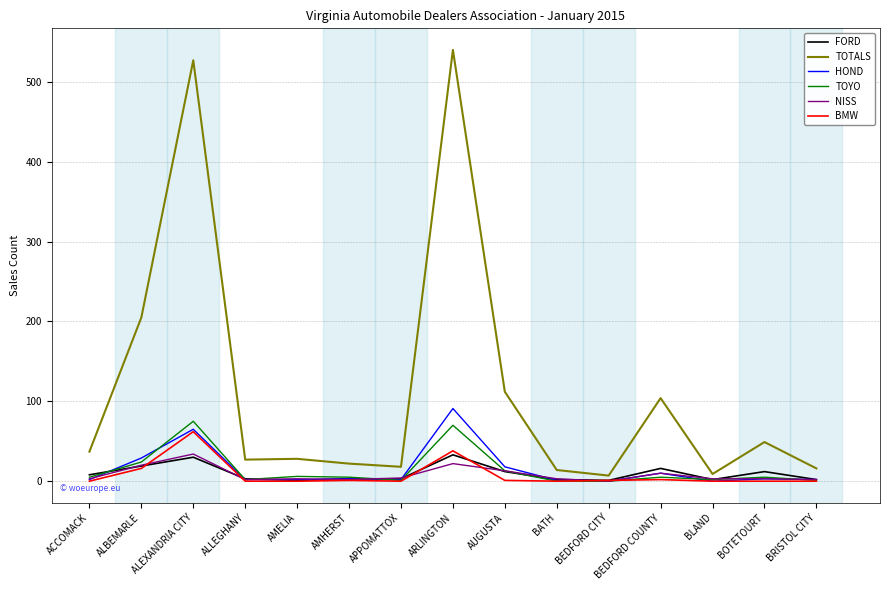

At which label is TOTALS closest to 273?

ALBEMARLE